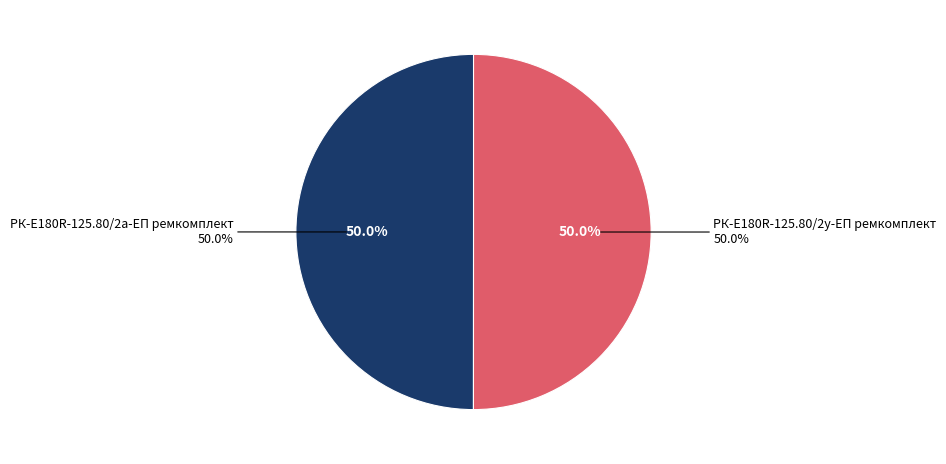

Is the sum of РК-E180R-125.80/2у-ЕП ремкомплект and РК-E180R-125.80/2а-ЕП ремкомплект greater than half?

Yes